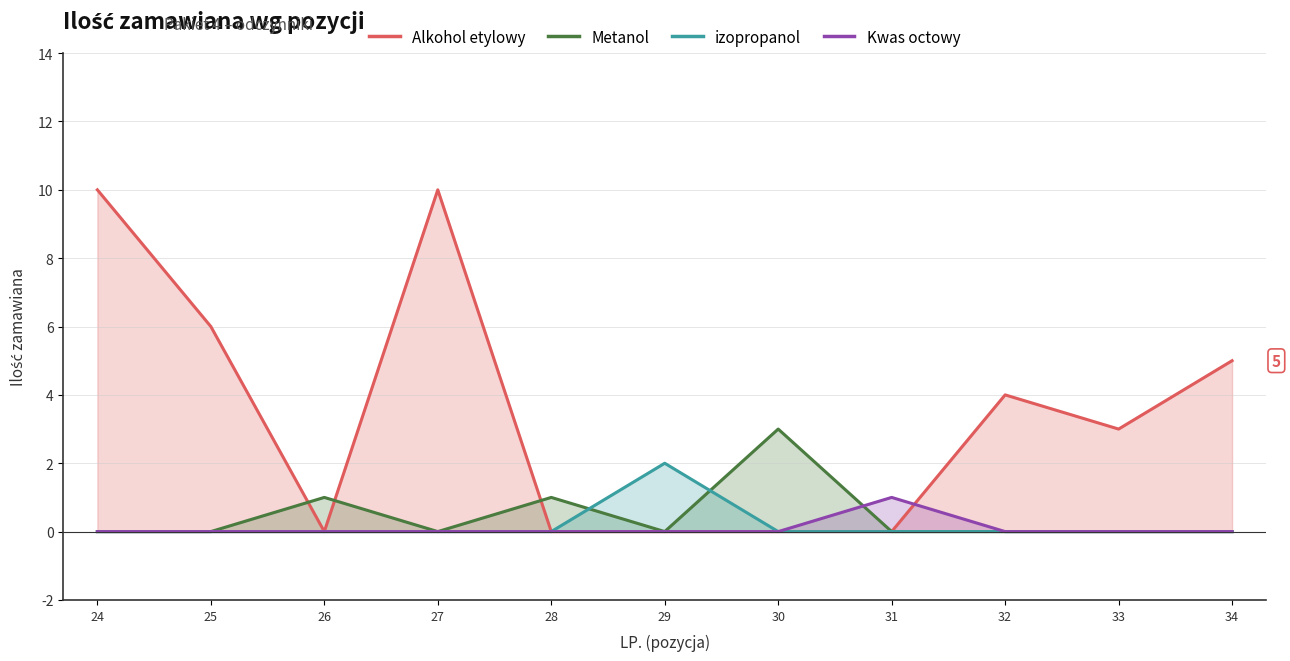

Which series has the widest spread of values?

Alkohol etylowy